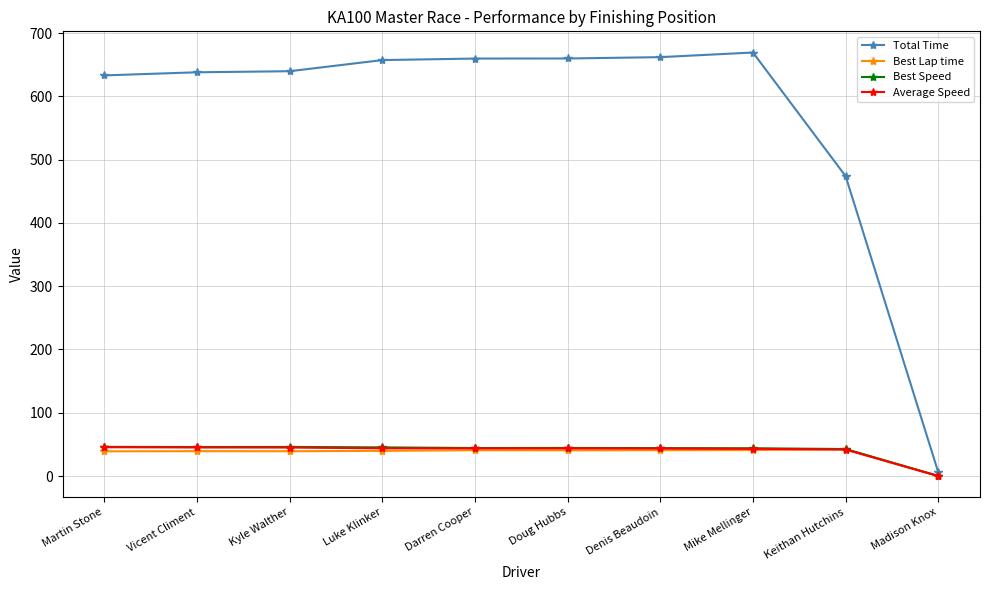

What is the value of the Total Time point at the 3rd from the left?

639.9